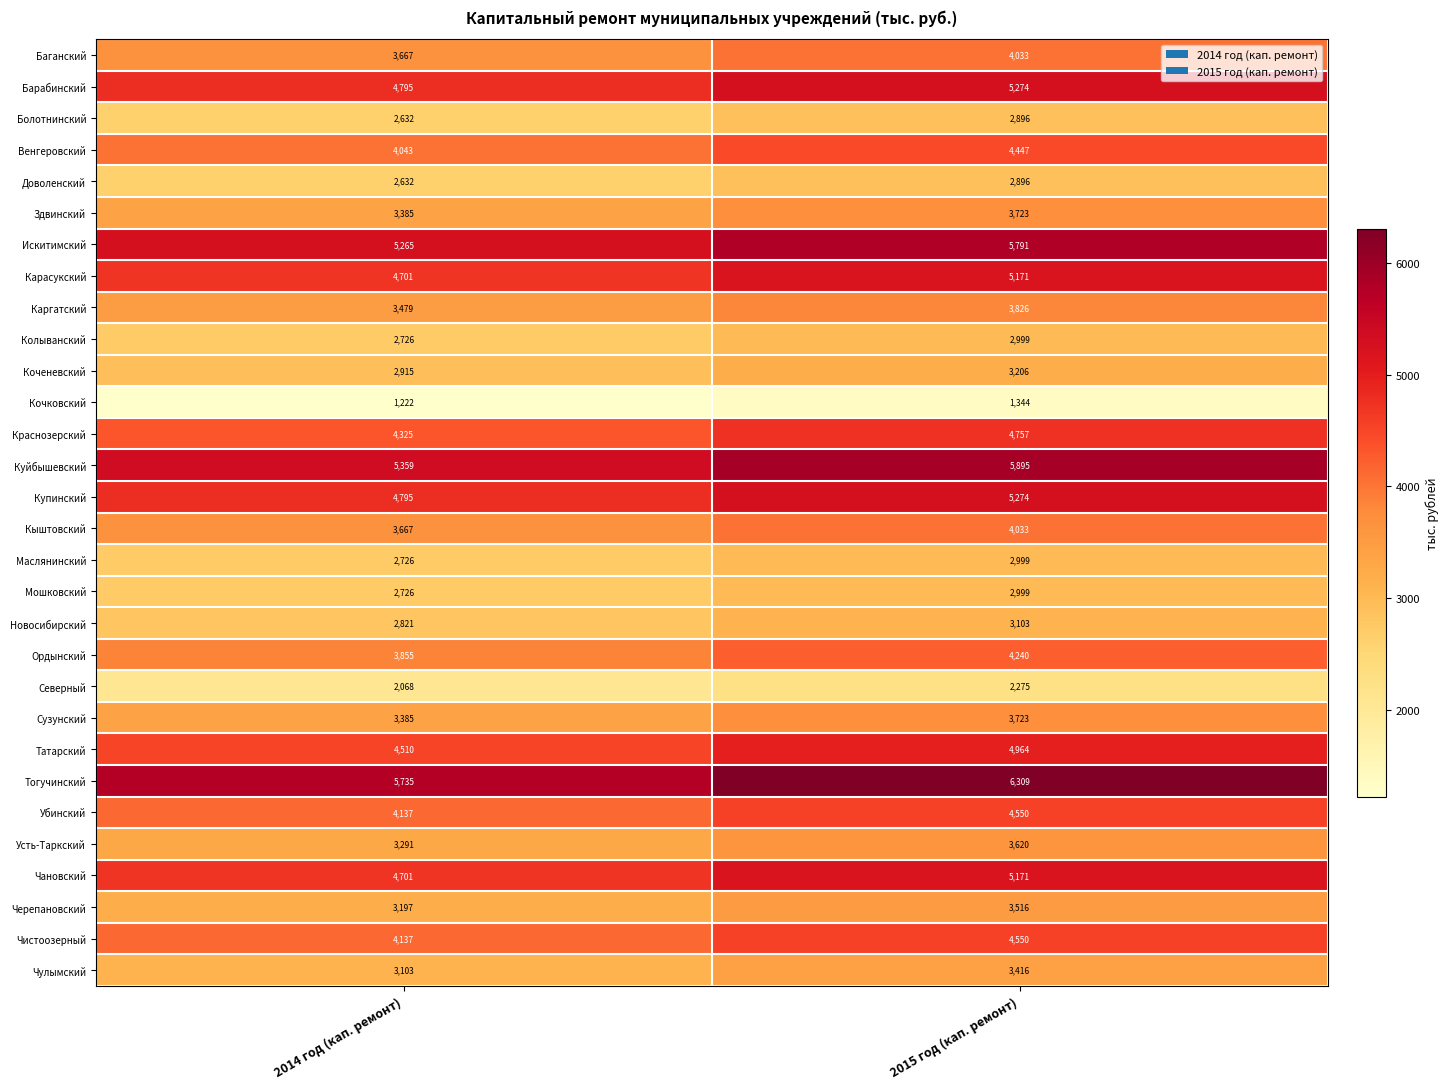

Between 2014 год (кап. ремонт) and 2015 год (кап. ремонт), which series saw the biggest shift?

Тогучинский